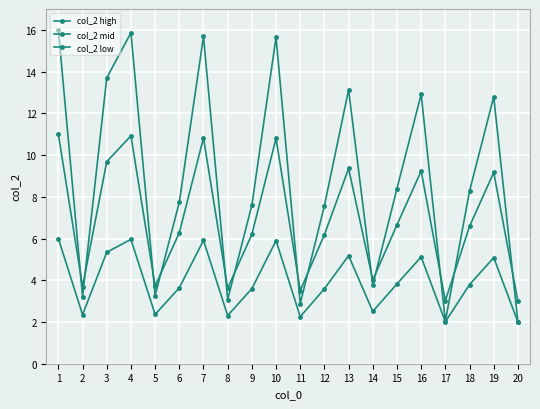

How many lines are shown in the chart?

3